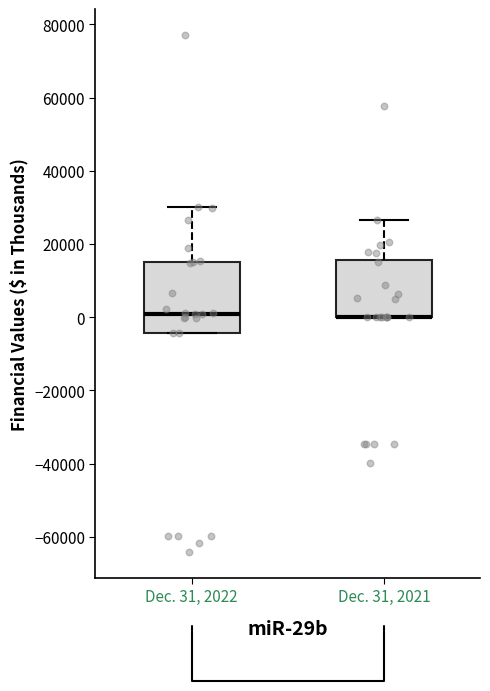

Reading left to right, read every box against the y-axis: the position of its median line, the range the box covers, and the ends of its whiskers. The values are not printed on the chart, so give them approximately, as read against the axis.

Dec. 31, 2022: median 0, box -4000 to 16000, whiskers -4000 to 30000
Dec. 31, 2021: median 0 (drawn on the box's lower edge), box 0 to 16000, whiskers 0 to 26000